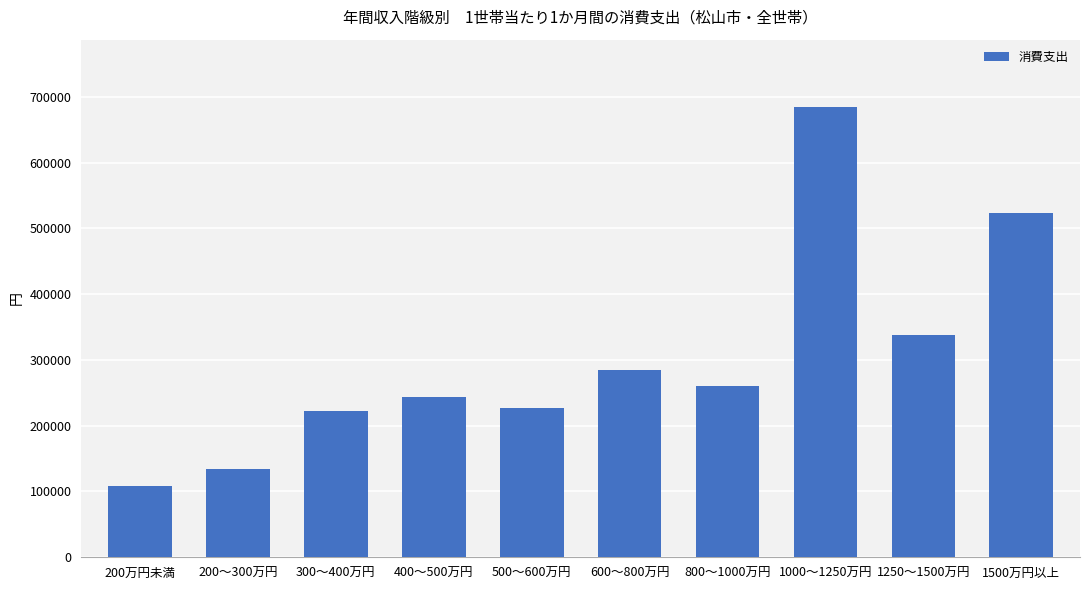

The value at 400～500万円 is 327645. True or false?

False